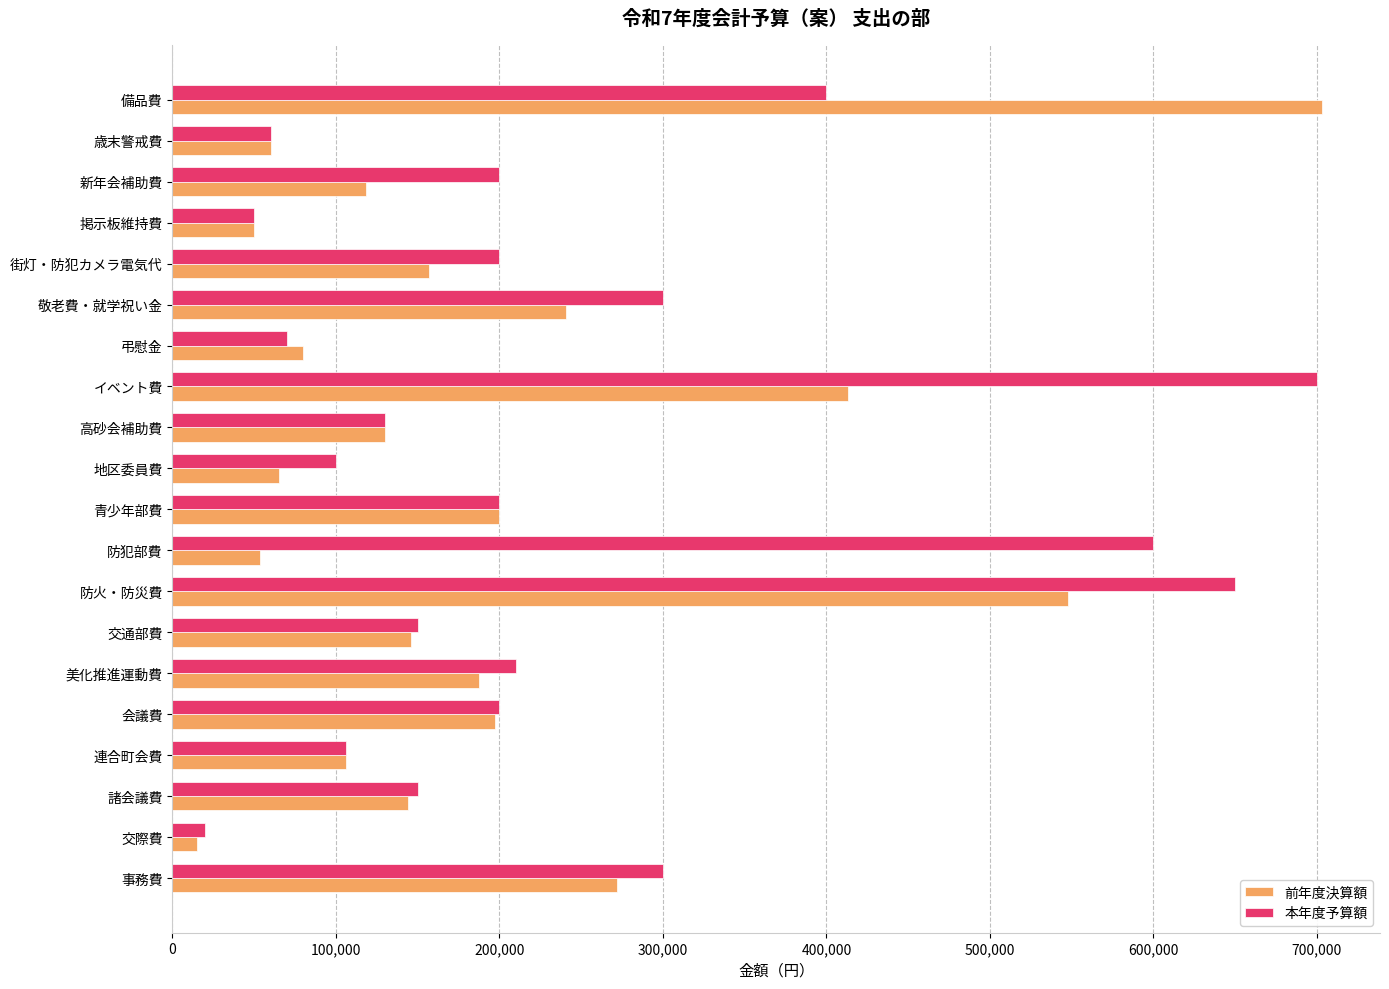

The 本年度予算額 series shows 34577 at 弔慰金. True or false?

False